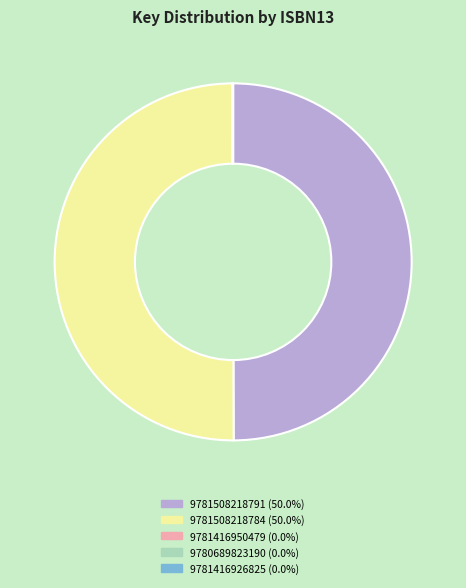

Does 9781508218784 account for over 50% of the chart?

No